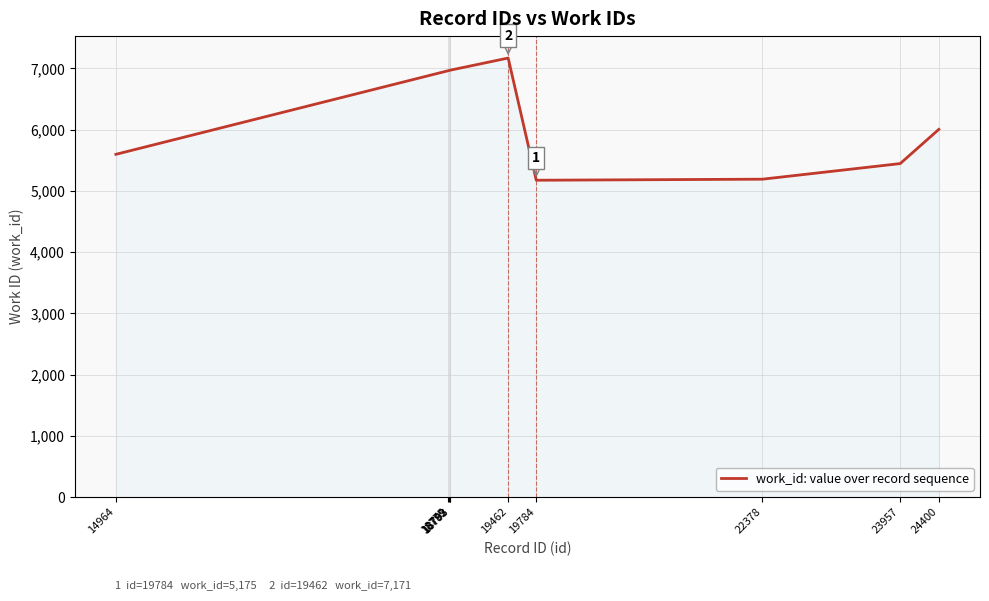

Is it true that the value at 18793 is 4465?

False